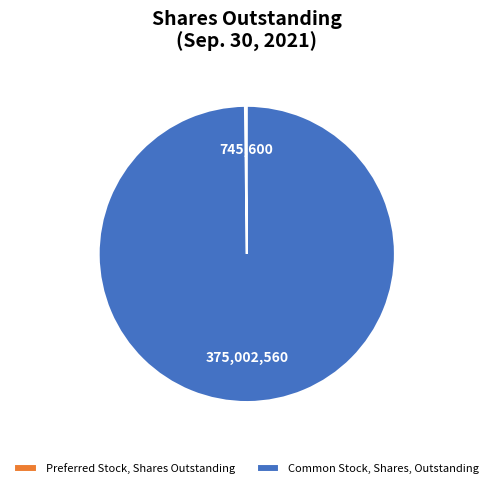

Is there any slice that represents more than half of the pie?

Yes